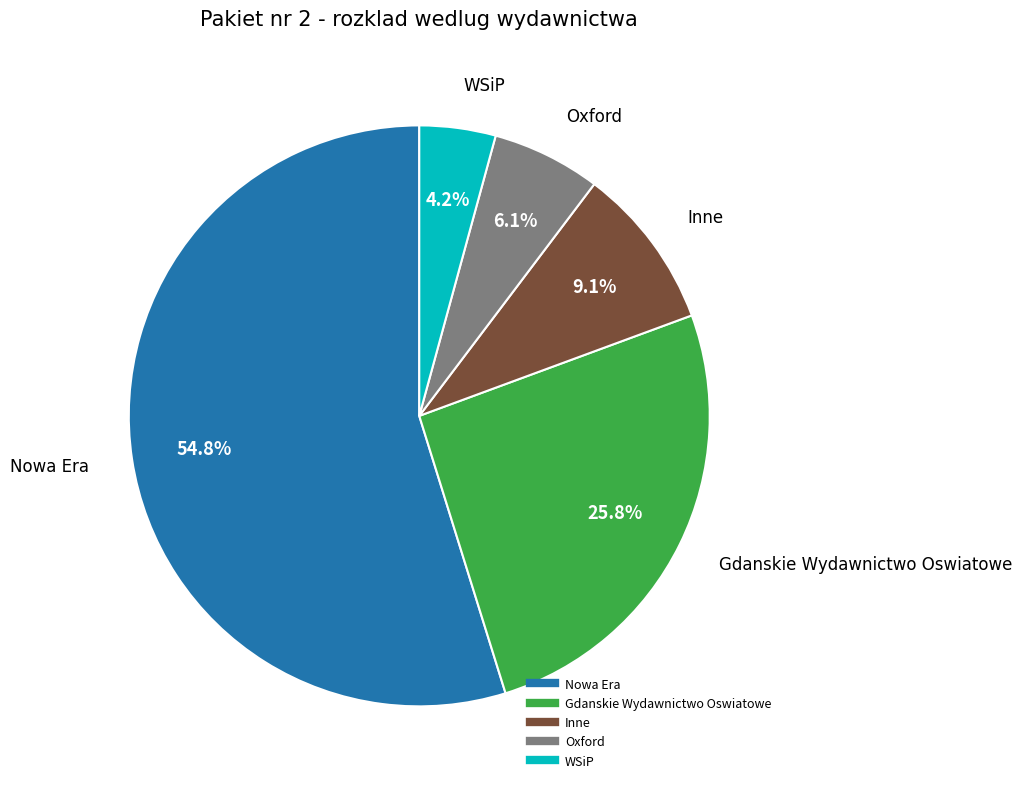

Is there any slice that represents more than half of the pie?

Yes